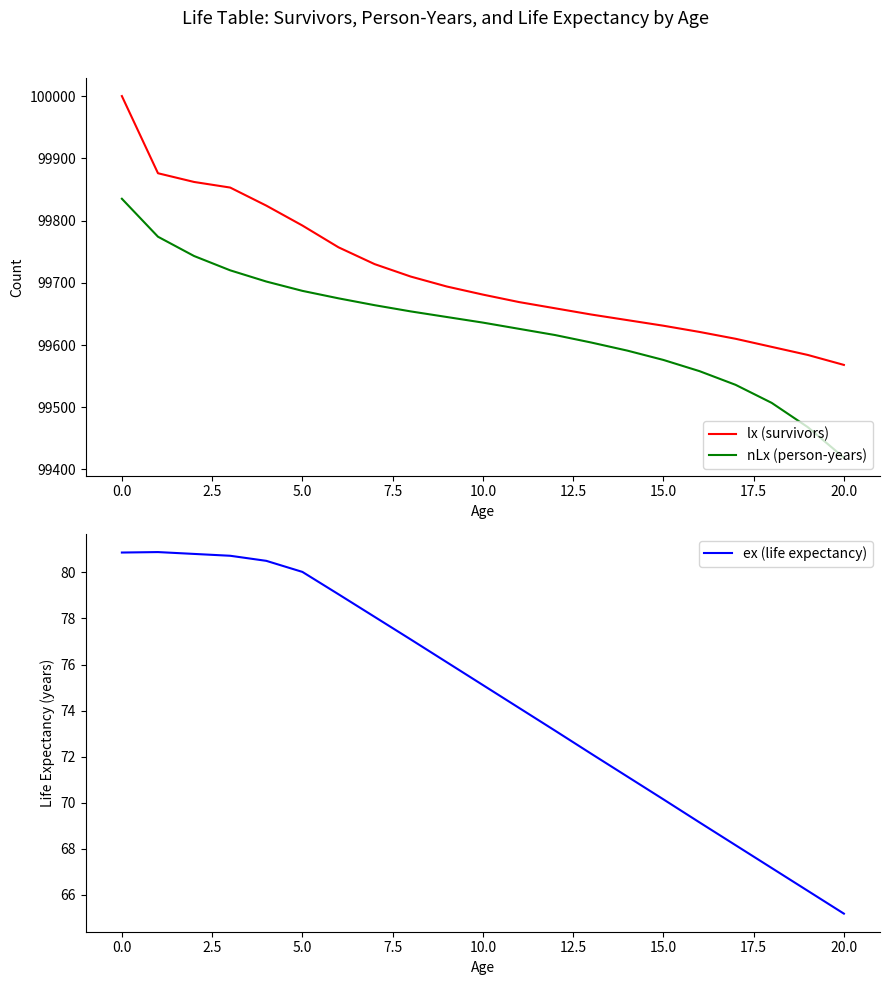

Which category has the lowest value in the lx (survivors) series?

20.0